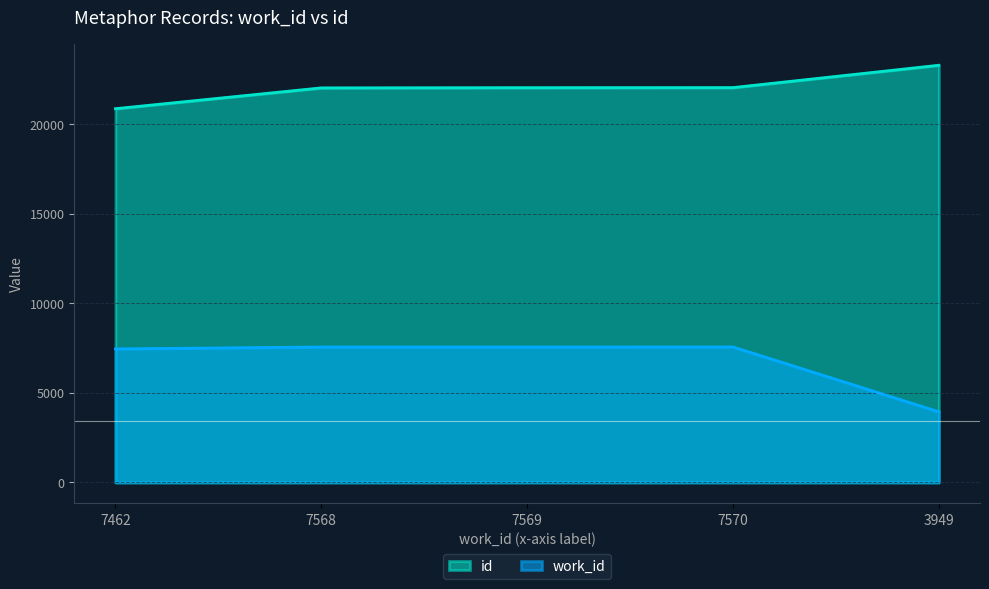

What is the total value across all series at 3949?

27256